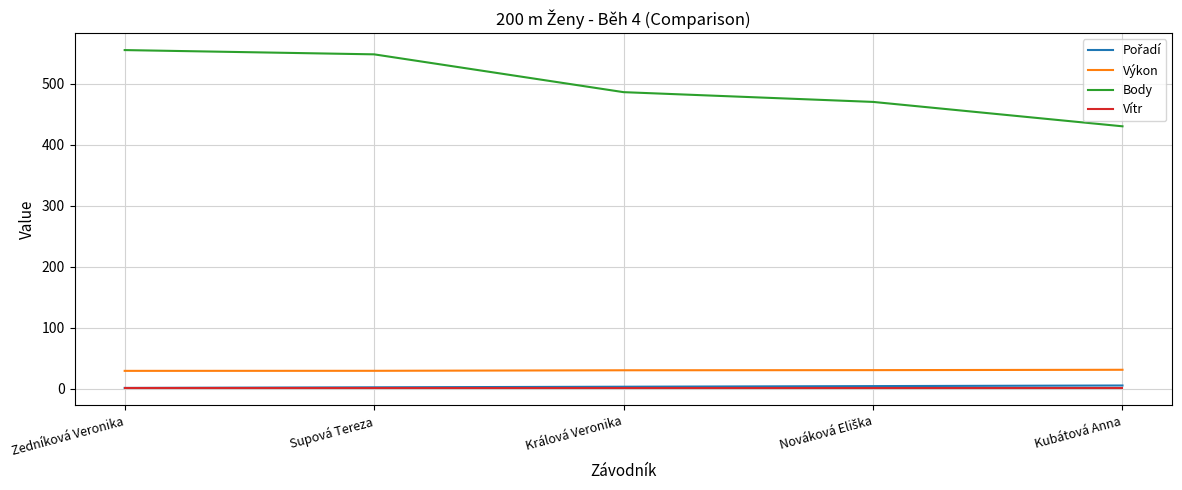

At which label does Výkon first exceed 29?

Supová Tereza